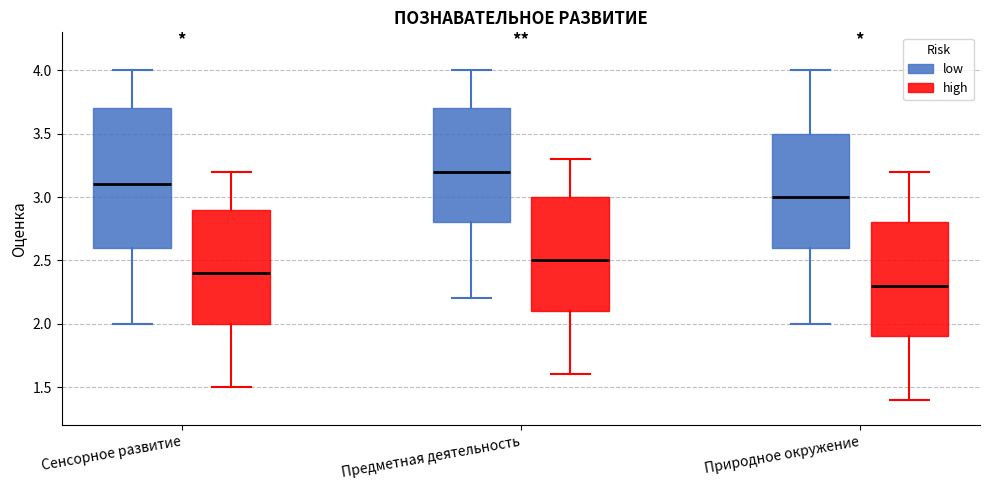

Reading left to right, read every box against the y-axis: the position of its median line, the range the box covers, and the ends of its whiskers. The values are not printed on the chart, so give them approximately, as read against the axis.

Сенсорное развитие (low): median 3.1, box 2.6 to 3.7, whiskers 2.0 to 4.0
Сенсорное развитие (high): median 2.4, box 2.0 to 2.9, whiskers 1.5 to 3.2
Предметная деятельность (low): median 3.2, box 2.8 to 3.7, whiskers 2.2 to 4.0
Предметная деятельность (high): median 2.5, box 2.1 to 3.0, whiskers 1.6 to 3.3
Природное окружение (low): median 3.0, box 2.6 to 3.5, whiskers 2.0 to 4.0
Природное окружение (high): median 2.3, box 1.9 to 2.8, whiskers 1.4 to 3.2